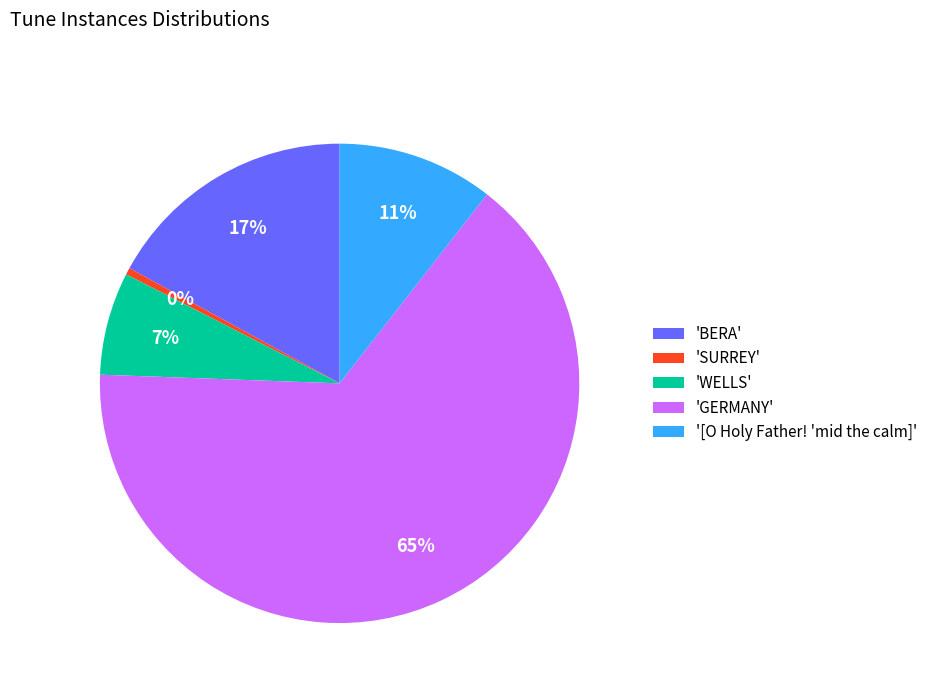

Is it true that 'WELLS' is 14% of the pie?

False